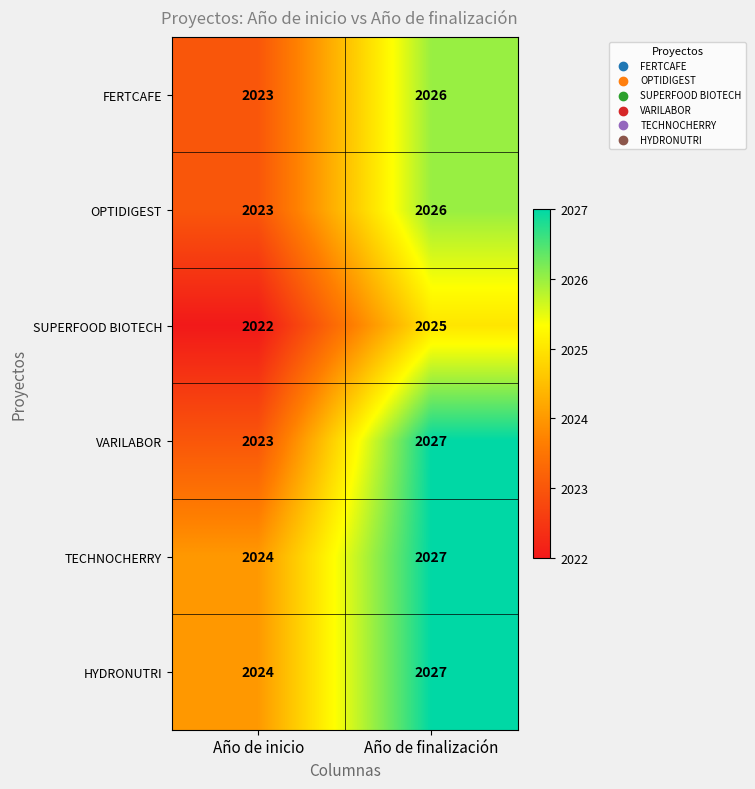

What is the minimum value shown in the chart?

2022